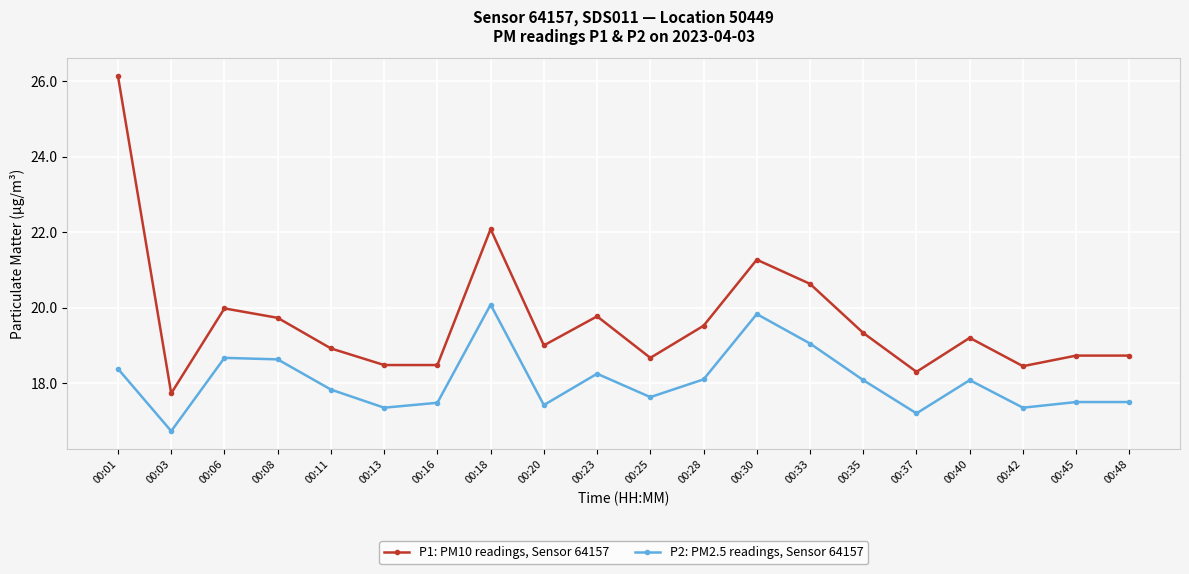

True or false: P2: PM2.5 readings, Sensor 64157 has a value of 18.7 at 00:06.

True